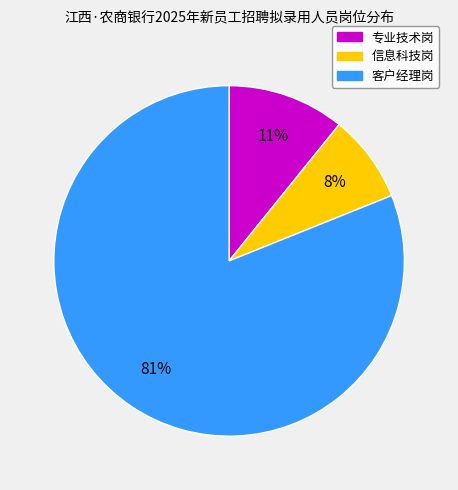

To the nearest percent, what is the difference between the largest and smallest slice percentages?

73%